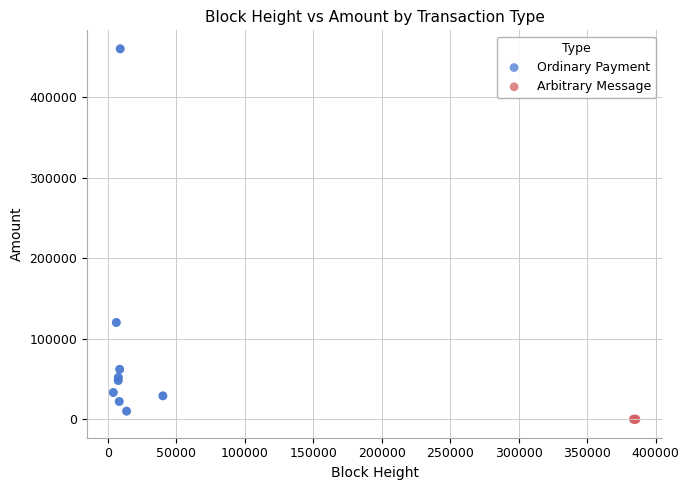

Which series contains the highest Y value?

Ordinary Payment